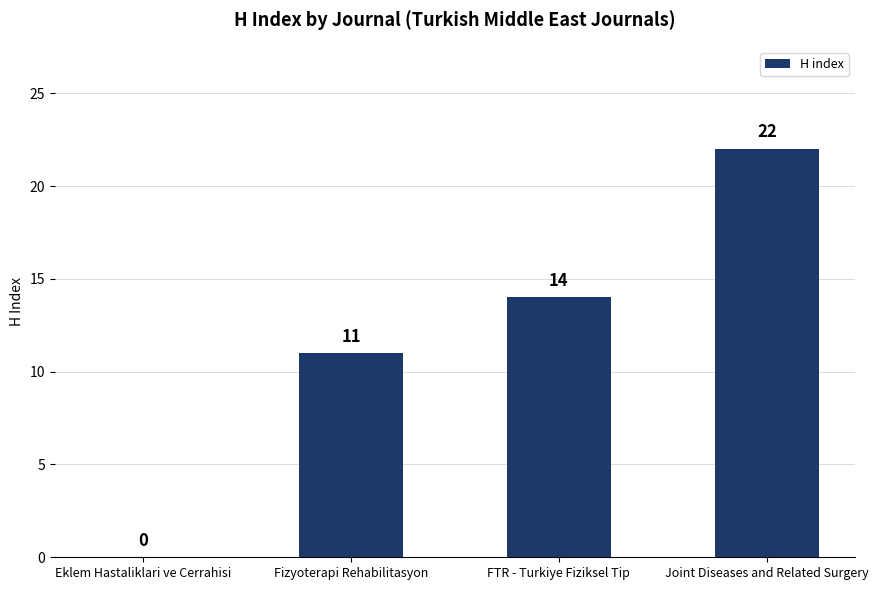

Which has a higher value, Fizyoterapi Rehabilitasyon or Eklem Hastaliklari ve Cerrahisi?

Fizyoterapi Rehabilitasyon